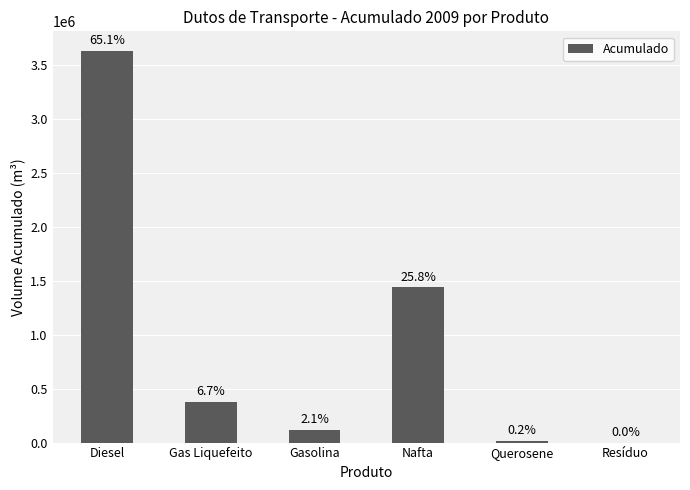

What is the change in value from Diesel to Nafta?

-2192482